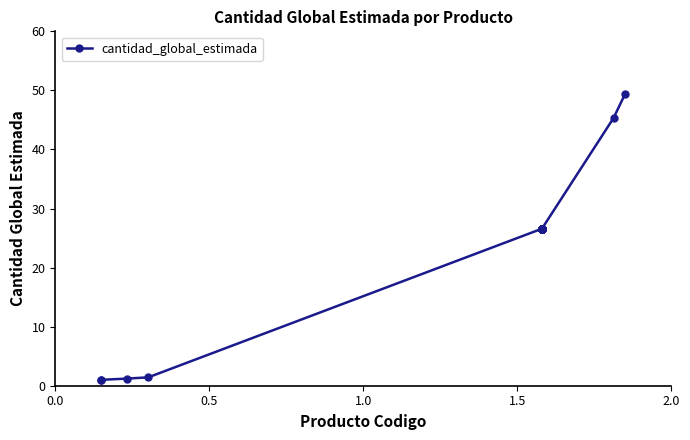

What is the greatest value displayed?

49.4